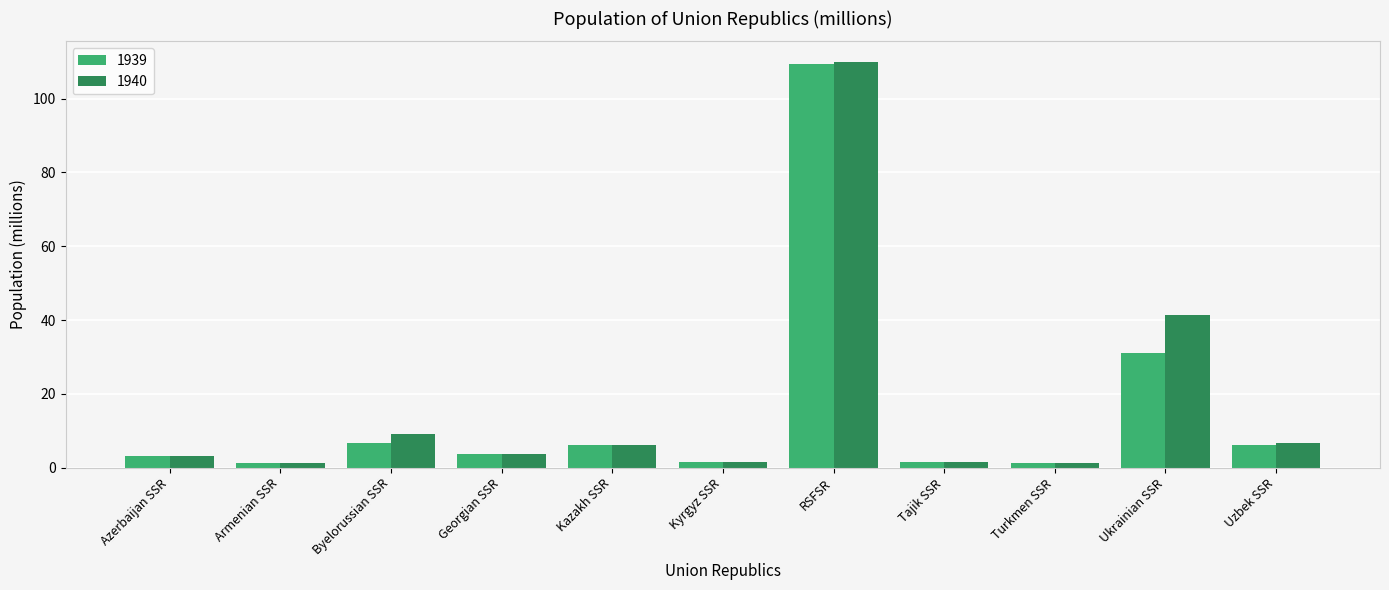

True or false: 1940 has a value of 35.0 at RSFSR.

False